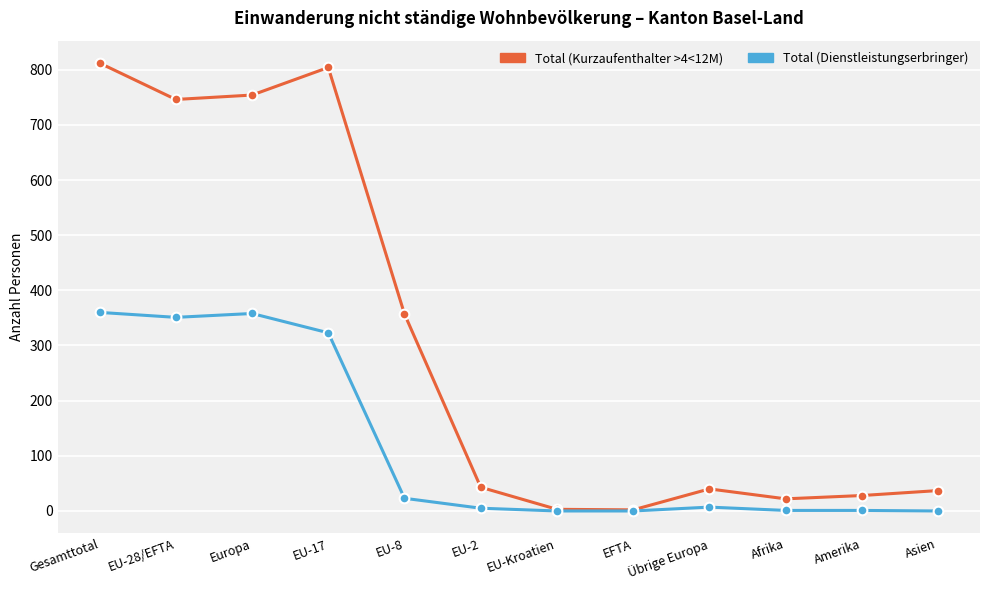

Between EU-8 and EU-2, which series saw the biggest shift?

Total (Kurzaufenthalter >4<12M)